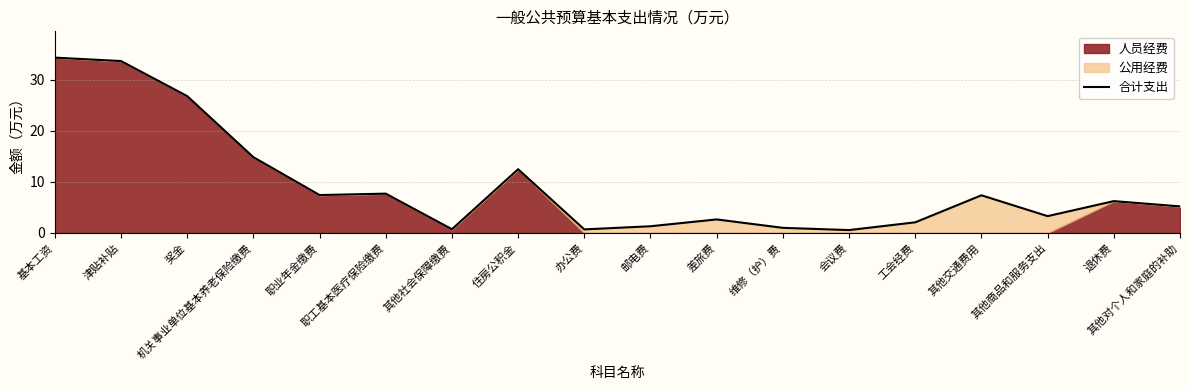

What is the greatest value displayed?

34.4